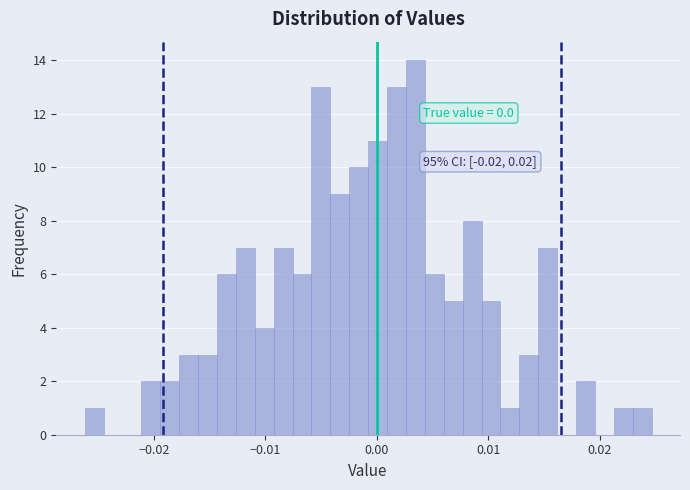

Around what value on the x-axis is the tallest bar? Give the approximate position of its centre, as read against the axis.

0.003